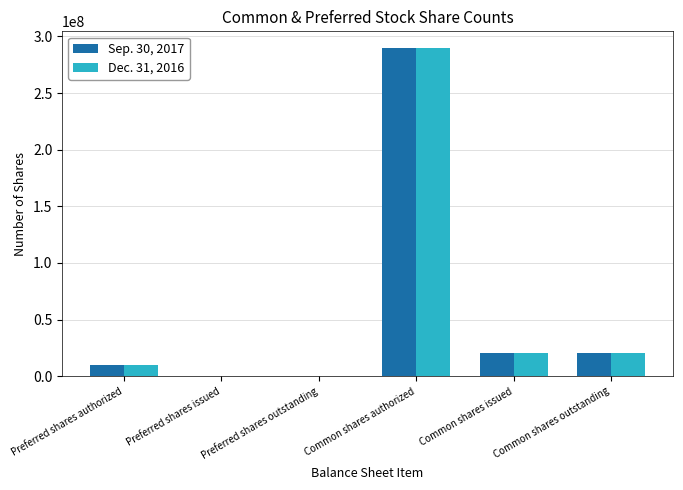

Count the number of data series in this chart.

2